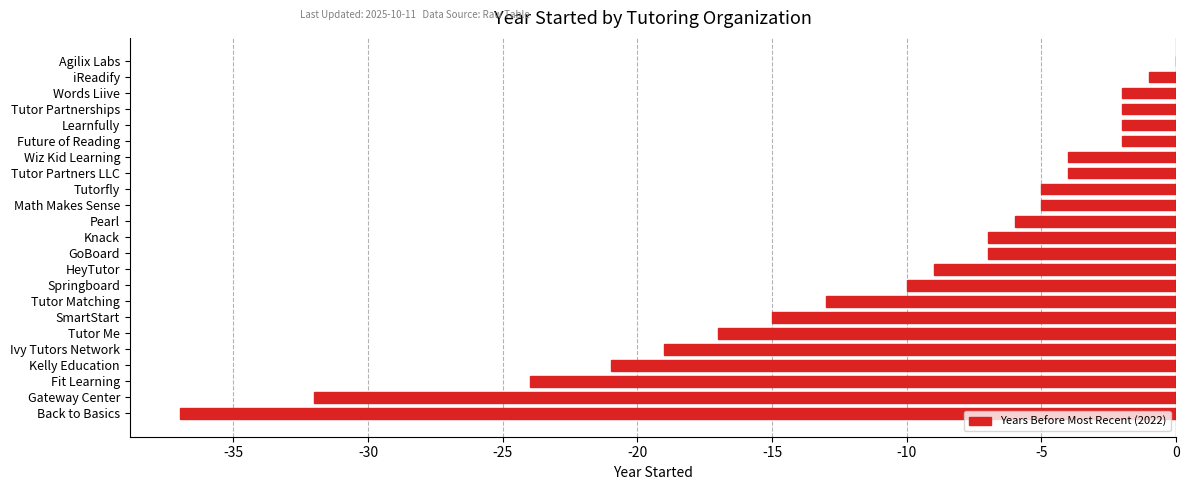

True or false: the data shows -5 at Math Makes Sense.

True